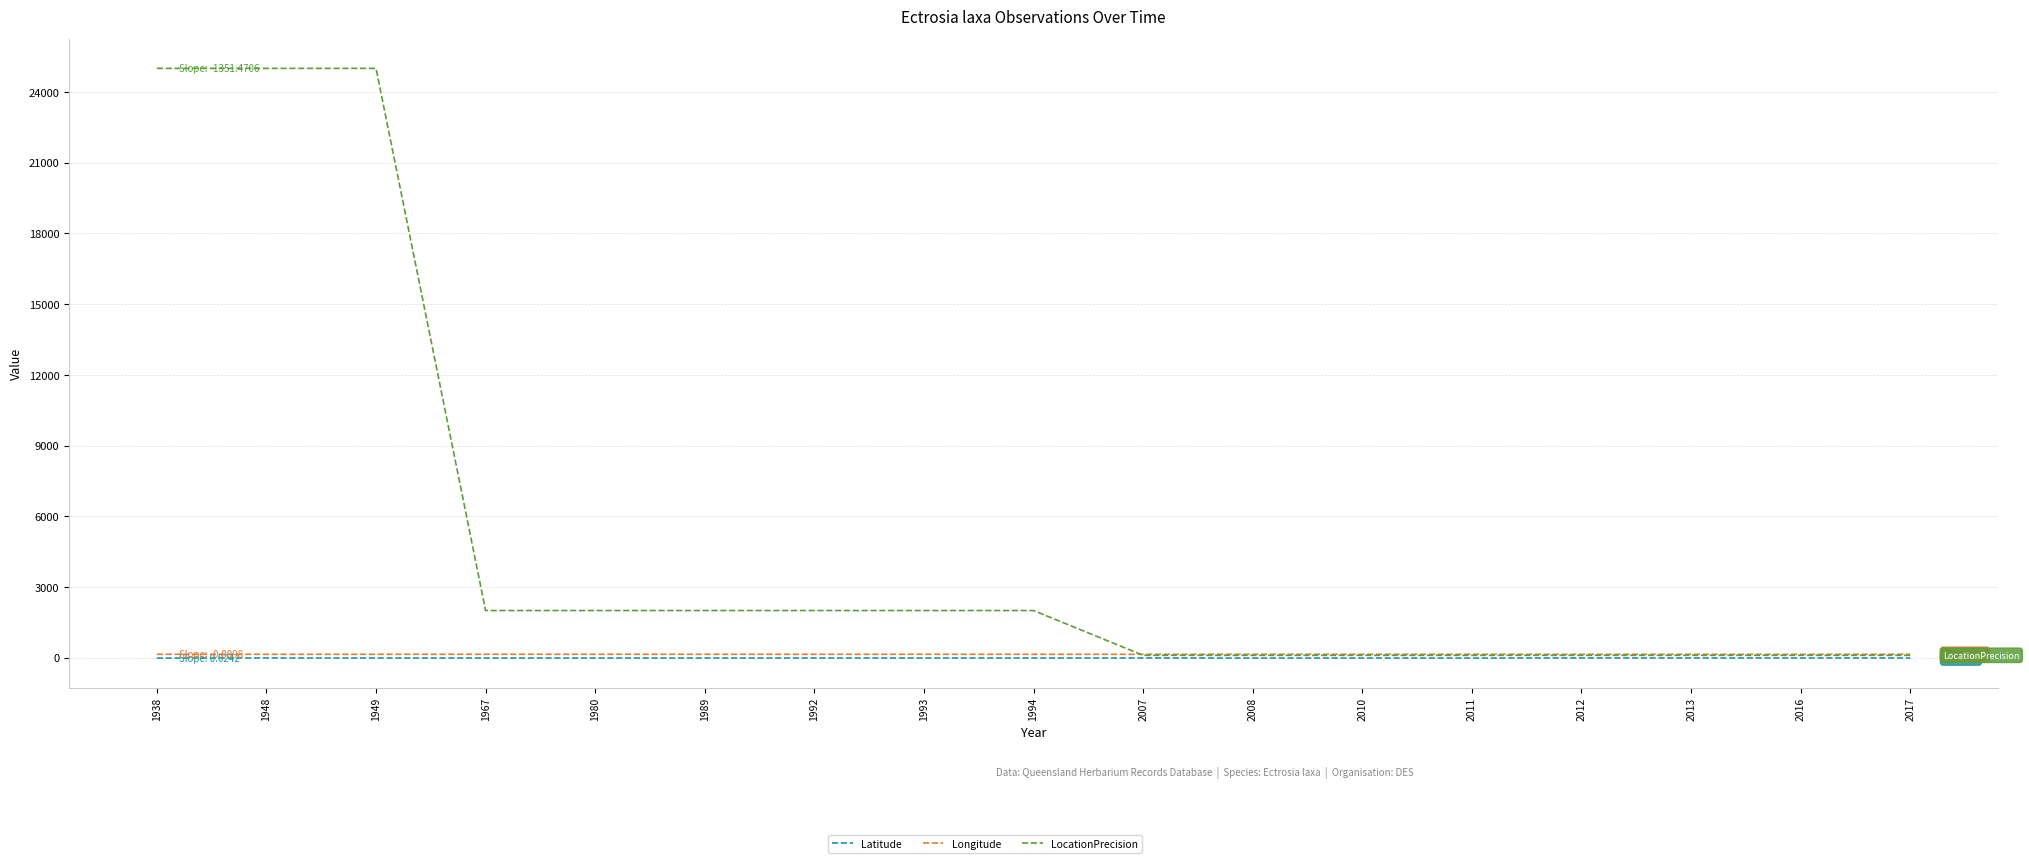

The LocationPrecision series shows 3534.9 at 1980. True or false?

False